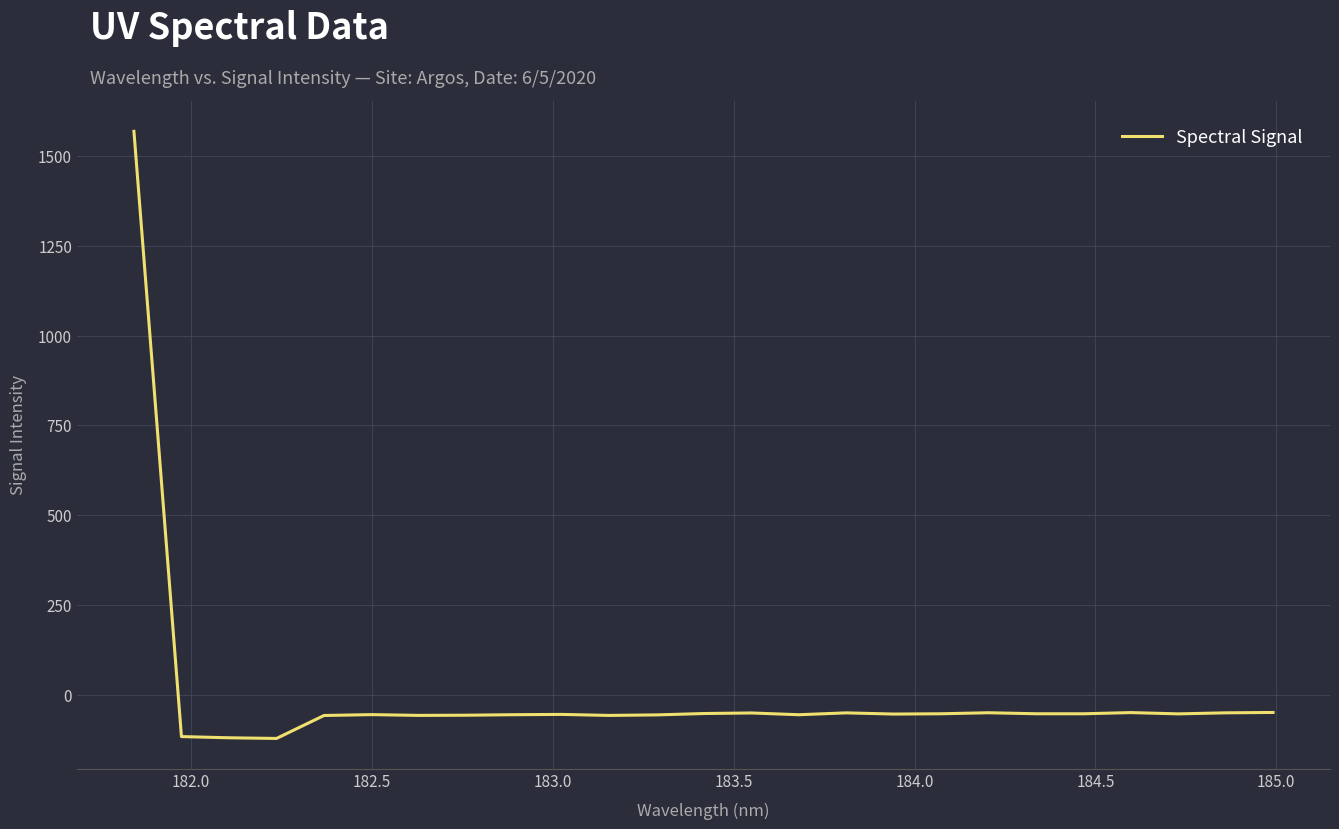

Is this an area chart (filled region under the line)?

No